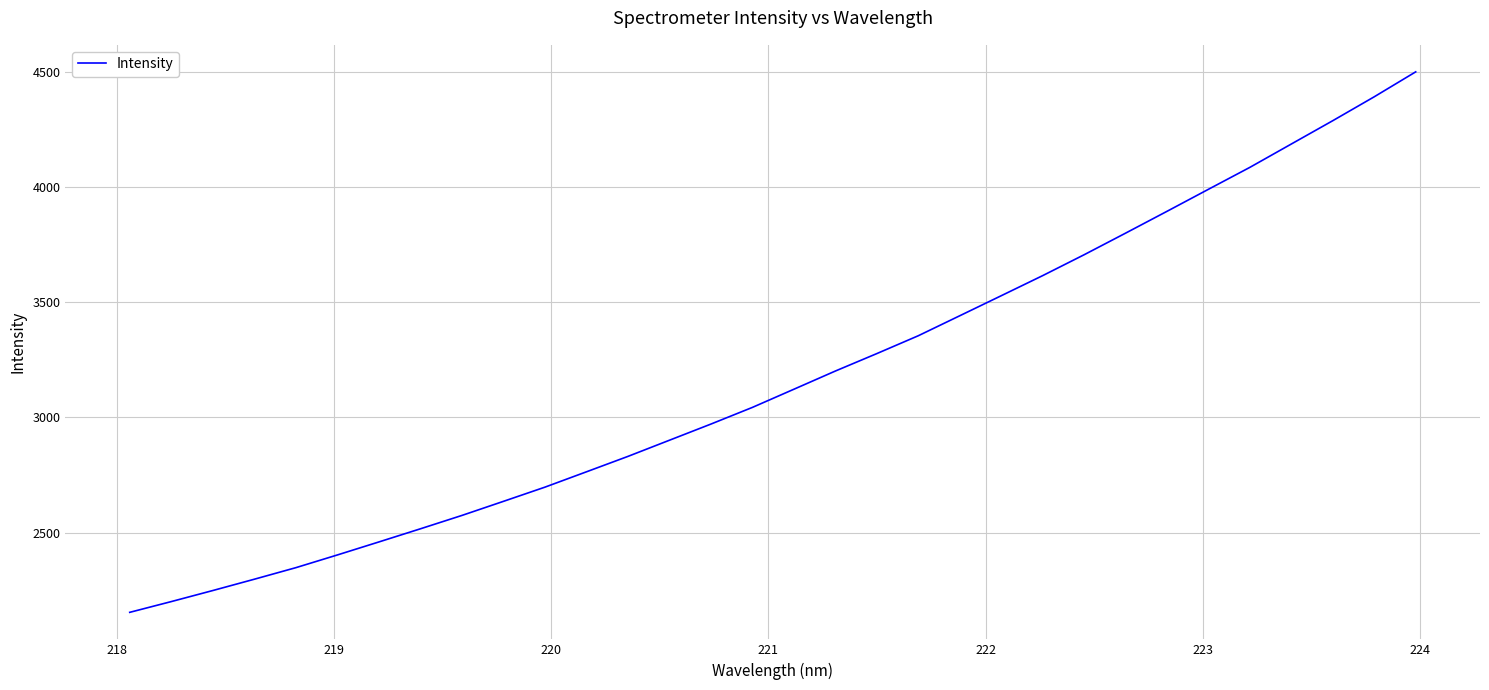

What is the difference between the maximum and minimum values?

2344.9